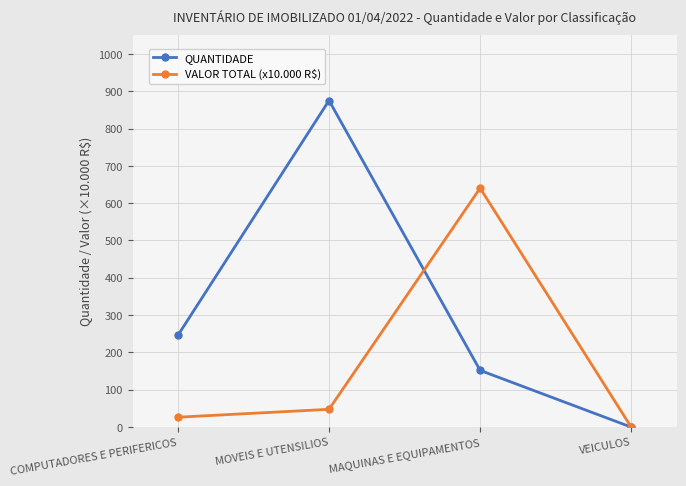

At which category does the chart reach its peak across all series?

MOVEIS E UTENSILIOS